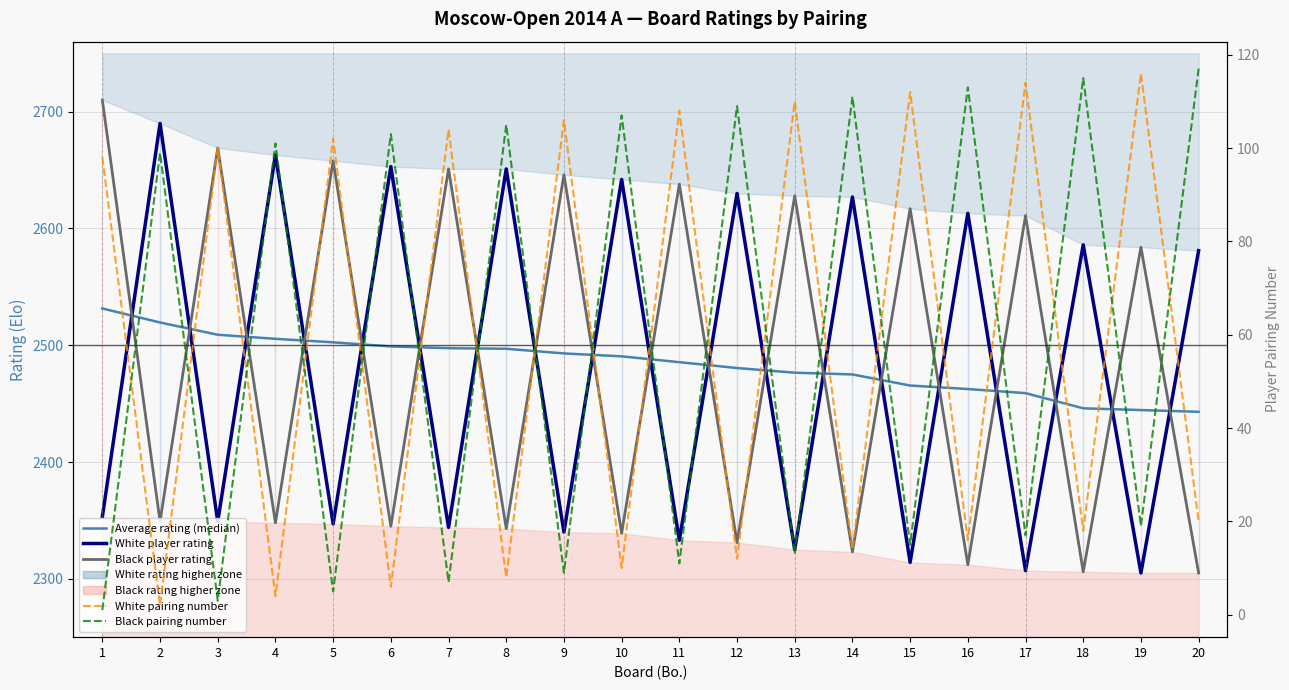

Which series has the largest total across all categories?

Black player rating